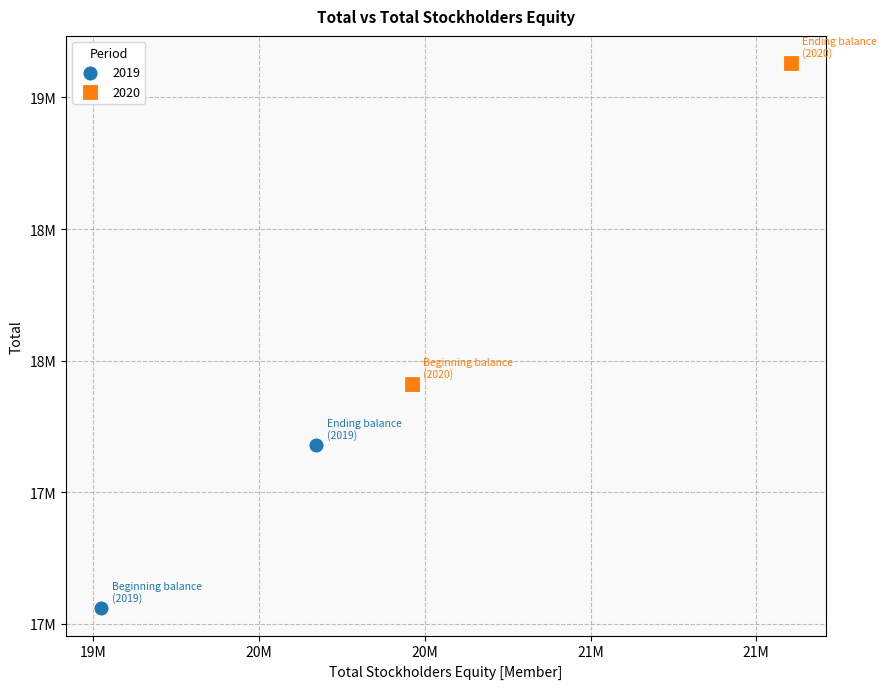

What are all the series names shown in the legend?

2019, 2020